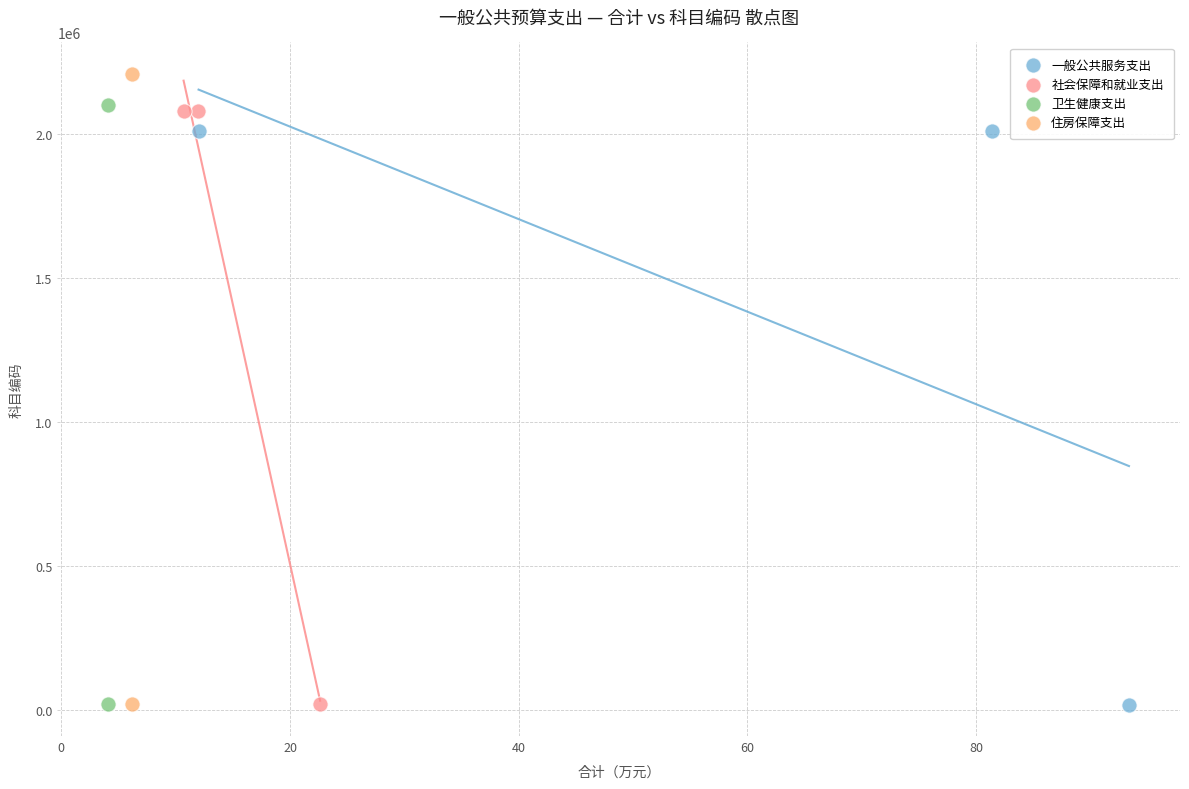

Which series contains the highest Y value?

住房保障支出